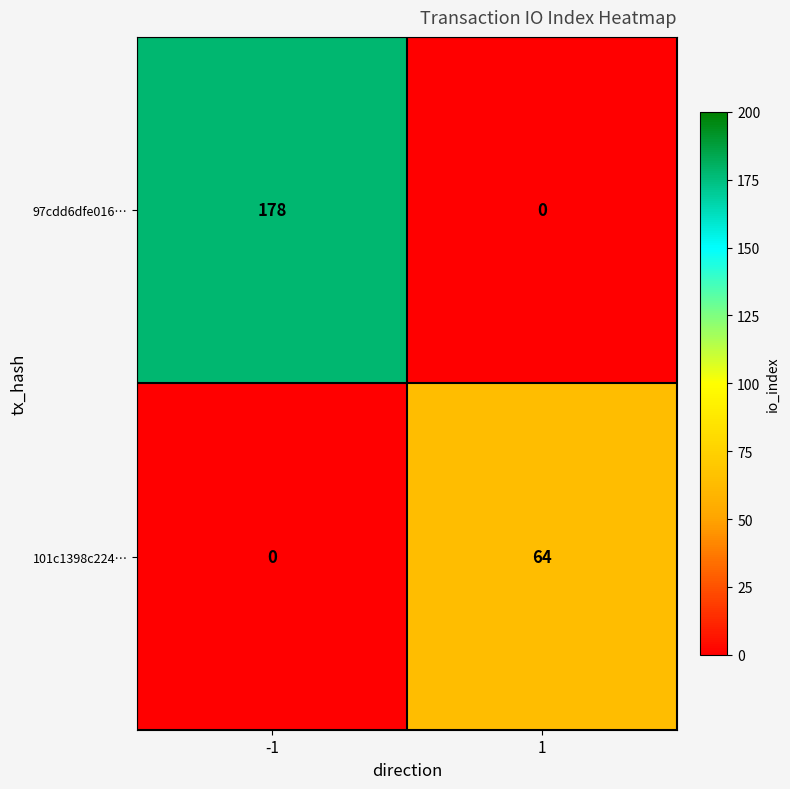

What is the difference between the 101c1398c224… values at 1 and -1?

64